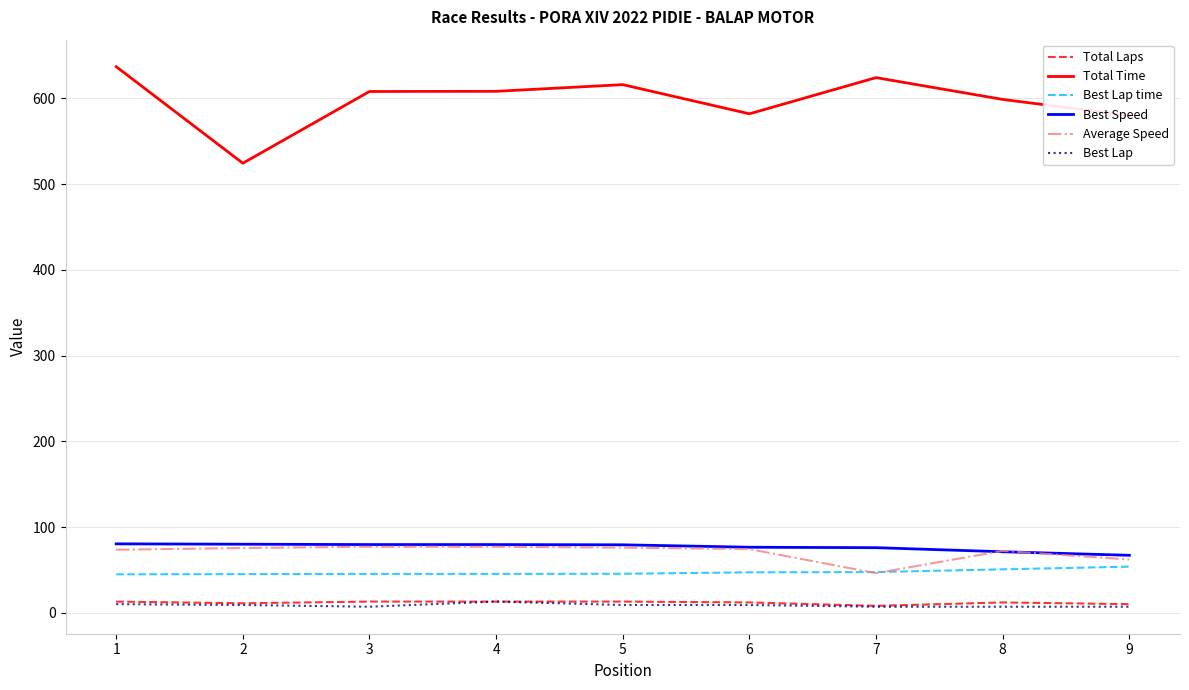

What is the total value across all series at 5?

838.7